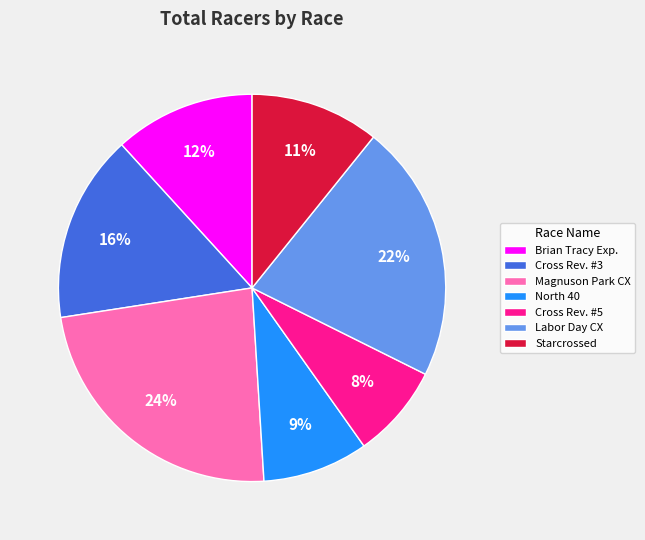

Is the sum of Magnuson Park CX and Brian Tracy Exp. greater than half?

No